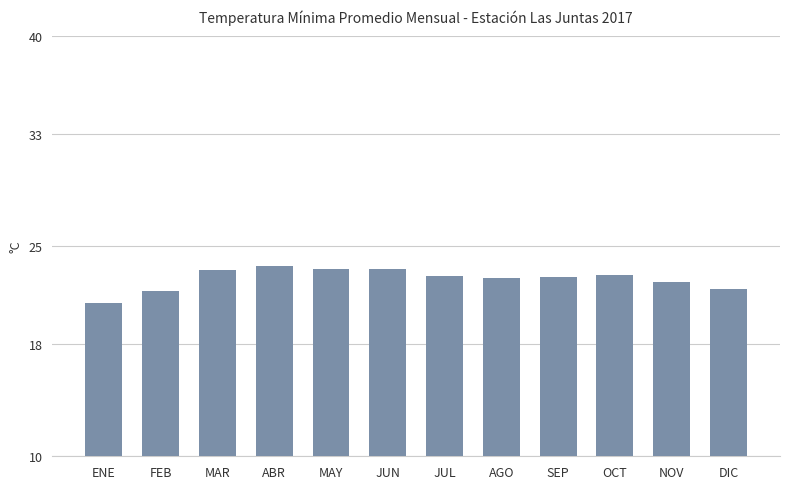

What is the greatest value displayed?

23.6